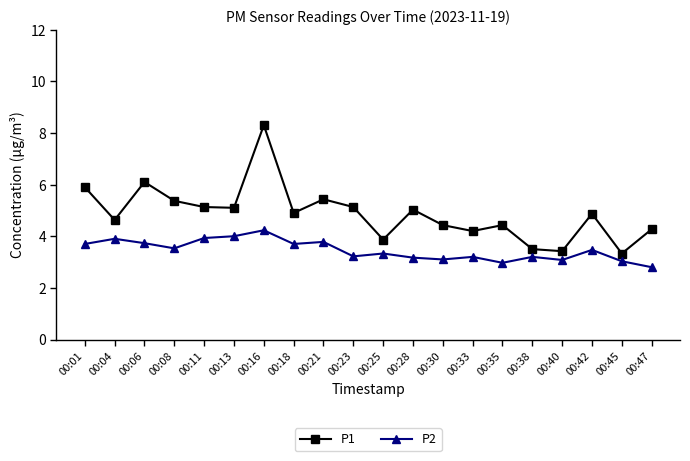

At which category is the sum across all series the highest?

00:16